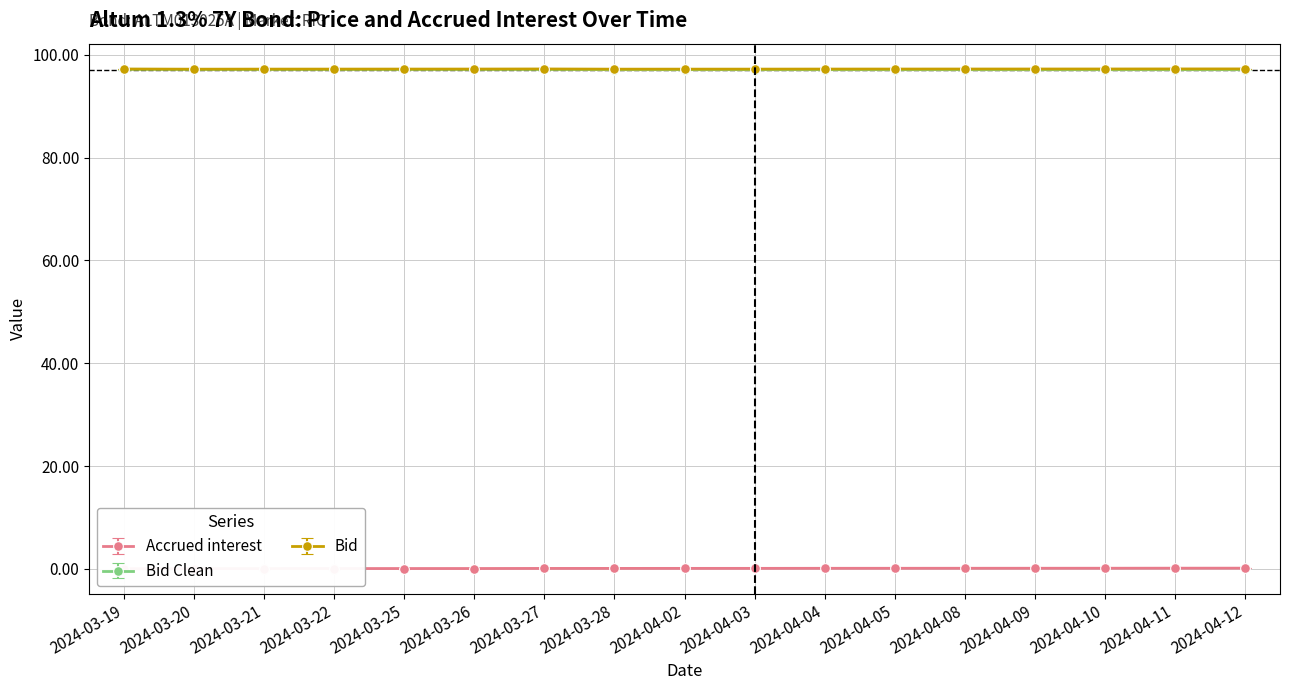

Where is Bid Clean nearest to the value 97?

2024-03-28